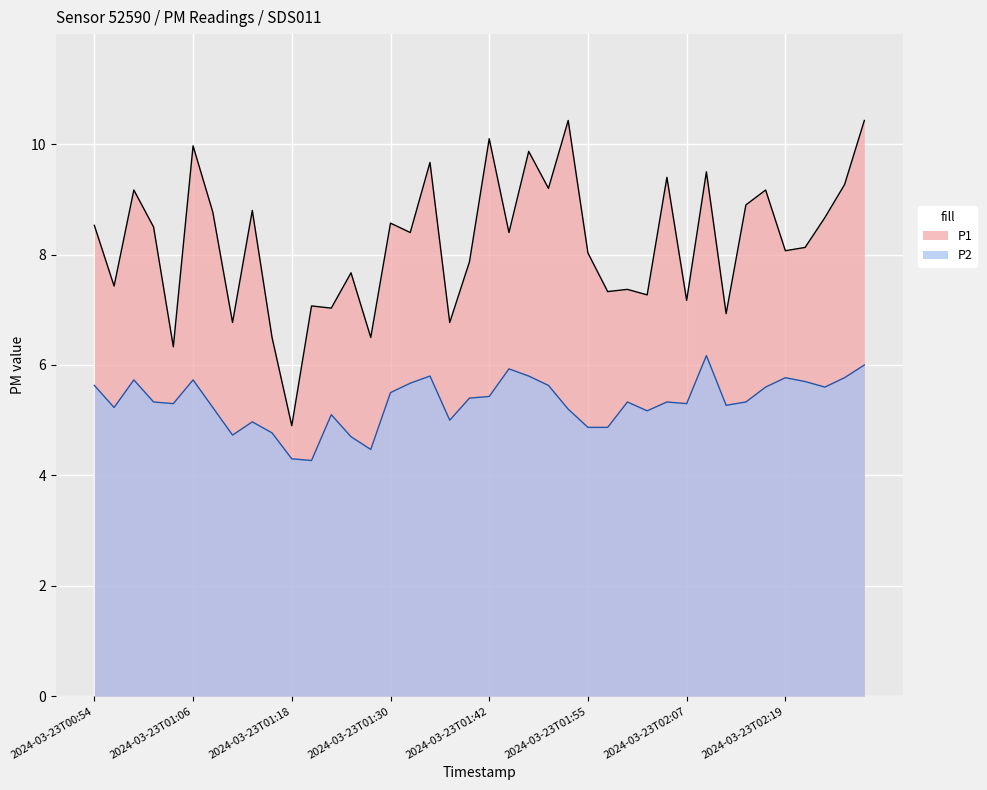

The P1 series shows 7.1 at 2024-03-23T01:20. True or false?

True